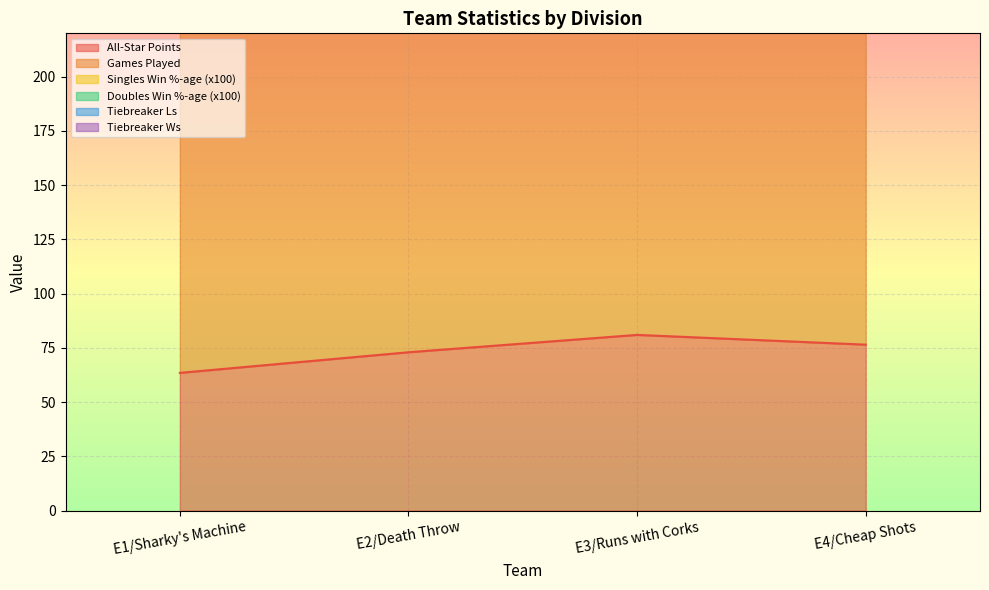

The value of Singles Win %-age at E4/Cheap Shots is 0.5. True or false?

True